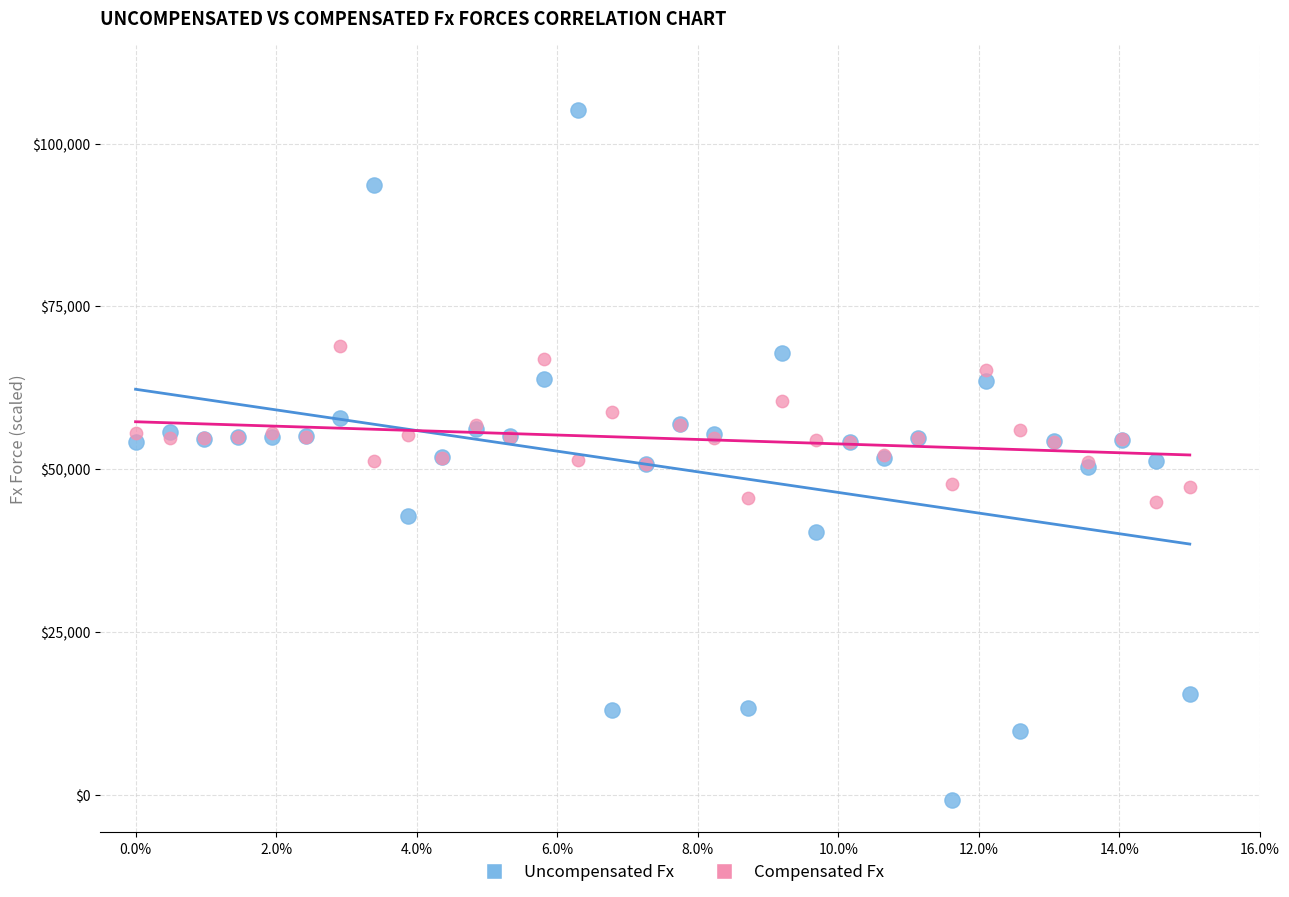

Which series has the widest spread of Y values?

Uncompensated Fx